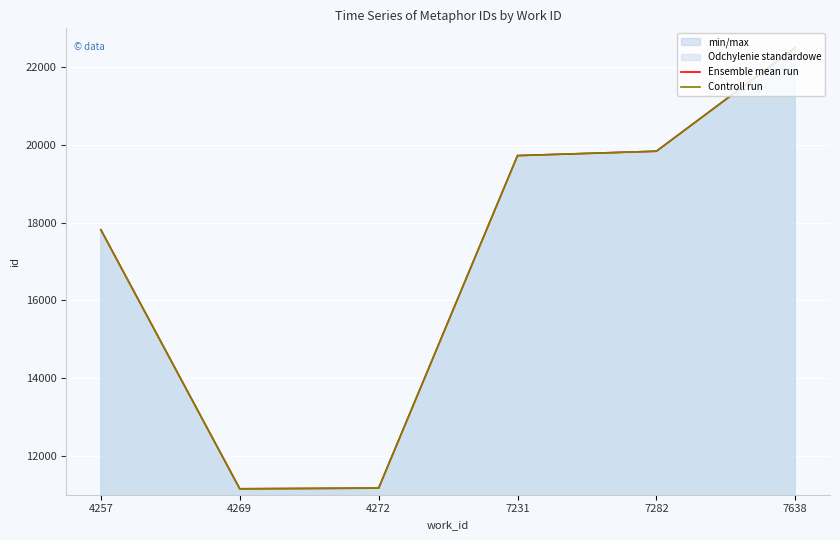

True or false: Ensemble mean run and Controll run cross at least once.

False